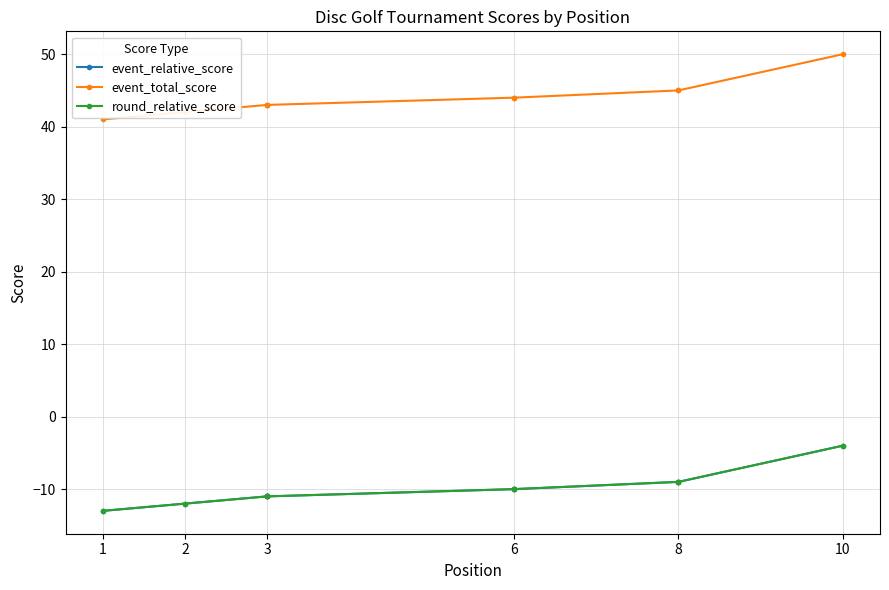

Is it true that event_relative_score equals -4 at 8?

False